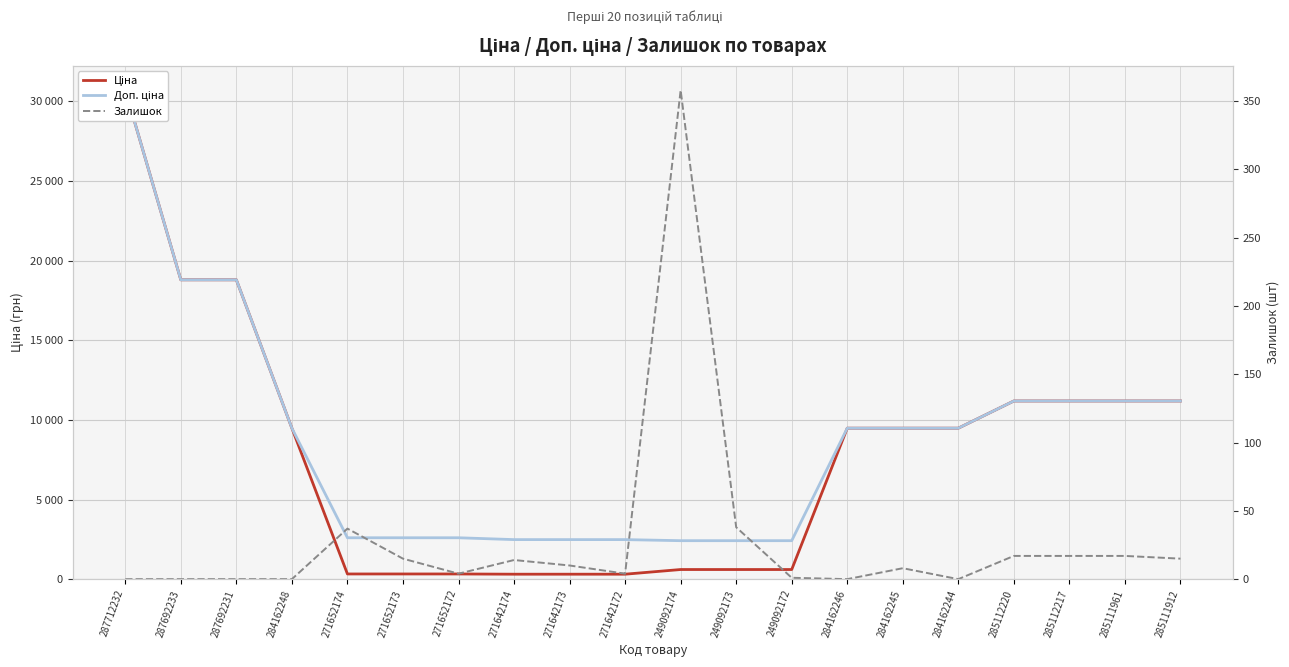

What is the label of the 10th point from the right?

249092174